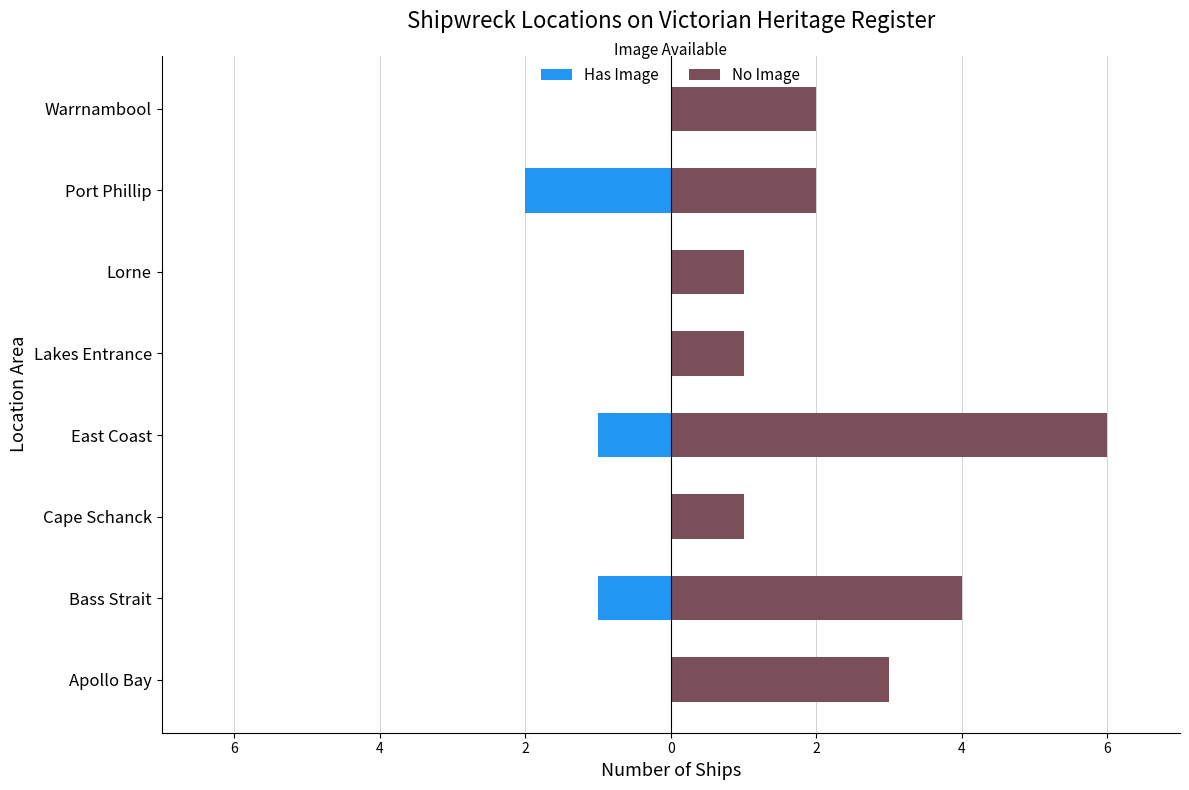

At how many categories does at least one series exceed 3?

2